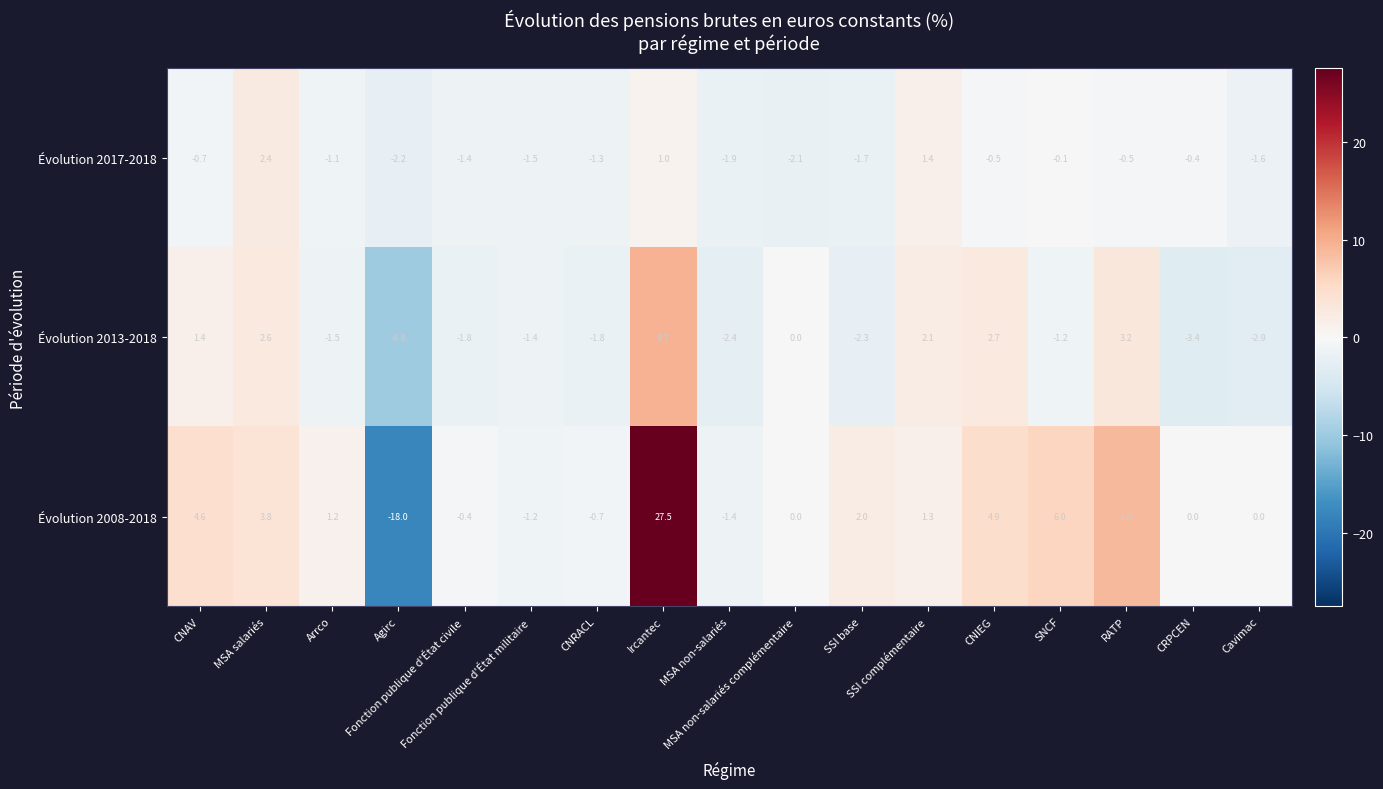

Rank the series by their maximum value, from highest to lowest.

Évolution 2008-2018, Évolution 2013-2018, Évolution 2017-2018